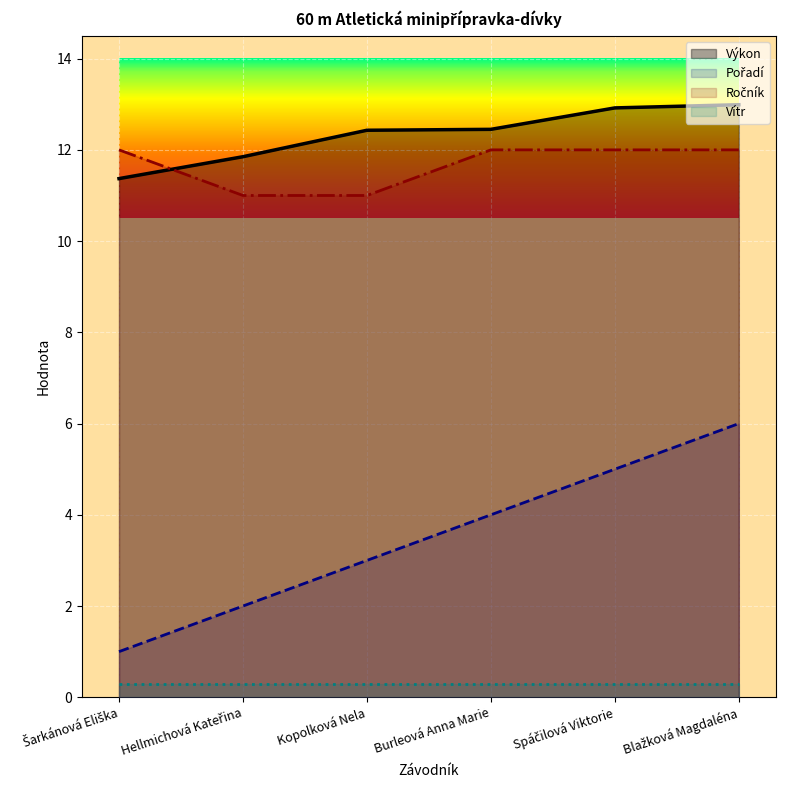

True or false: Ročník has more than 1 points higher than both neighbors.

False